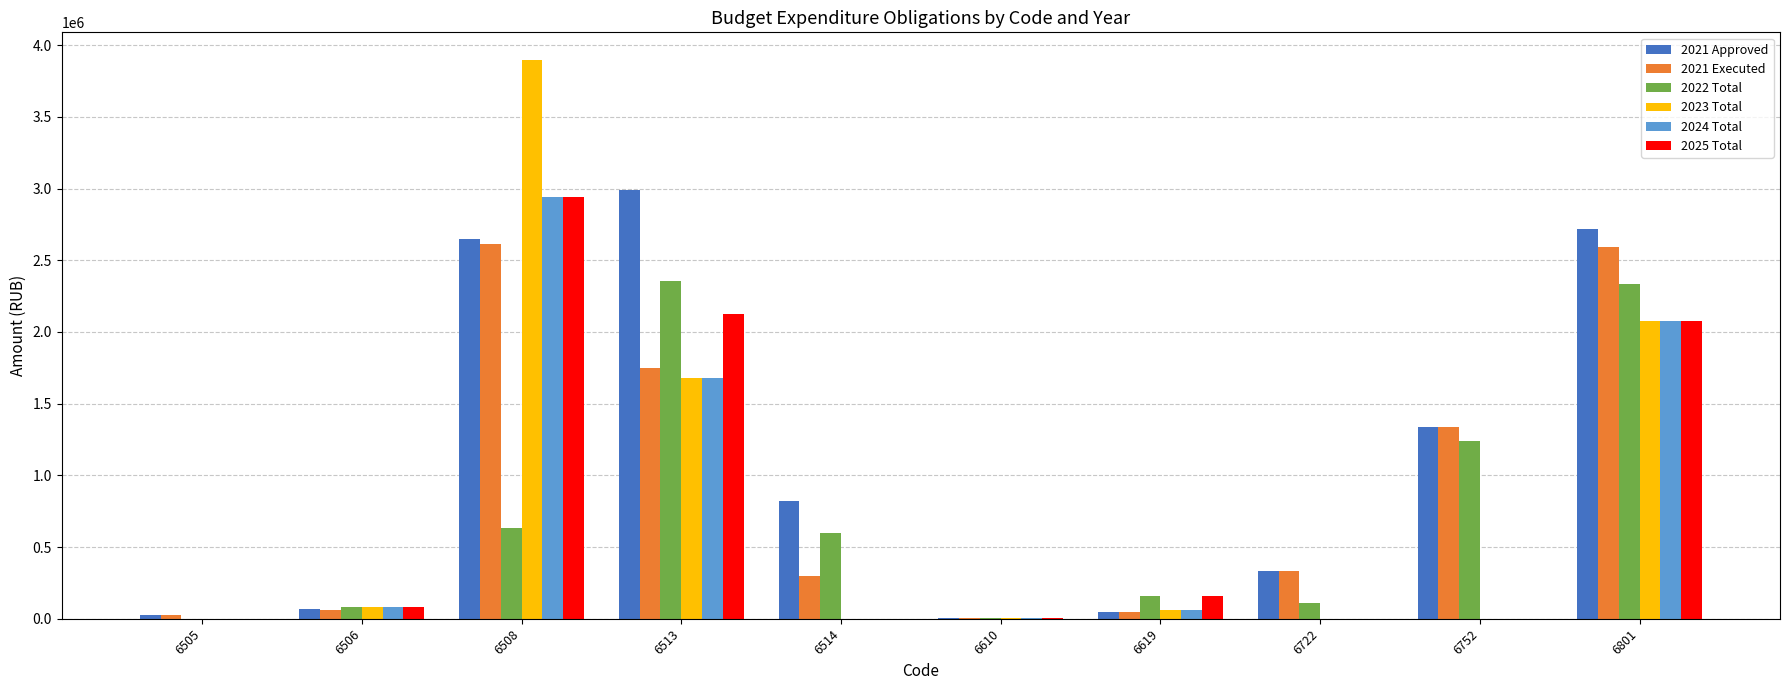

What is the total value across all series at 6506?

446500